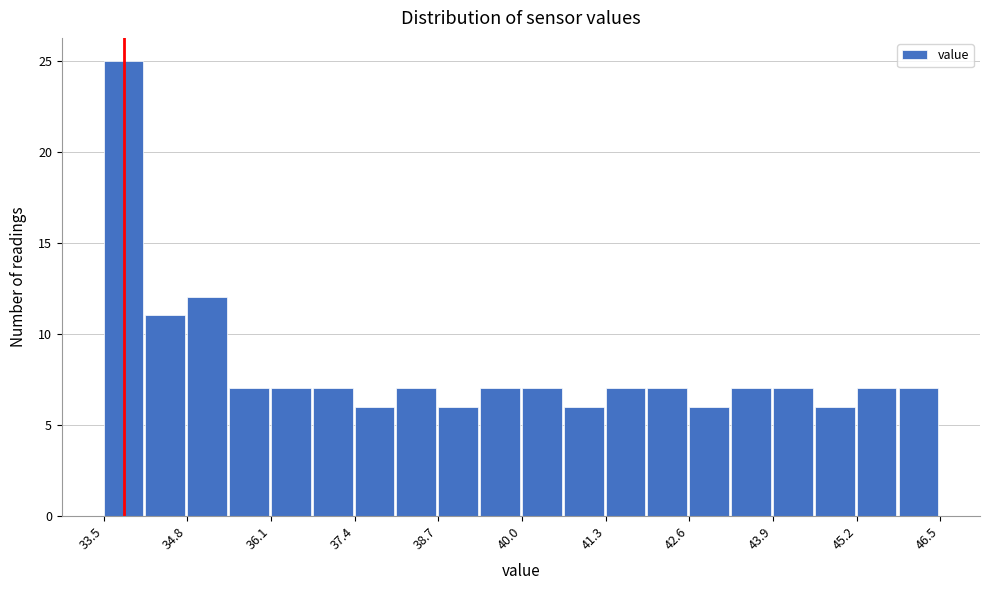

Around what value on the x-axis is the tallest bar? Give the approximate position of its centre, as read against the axis.

33.8